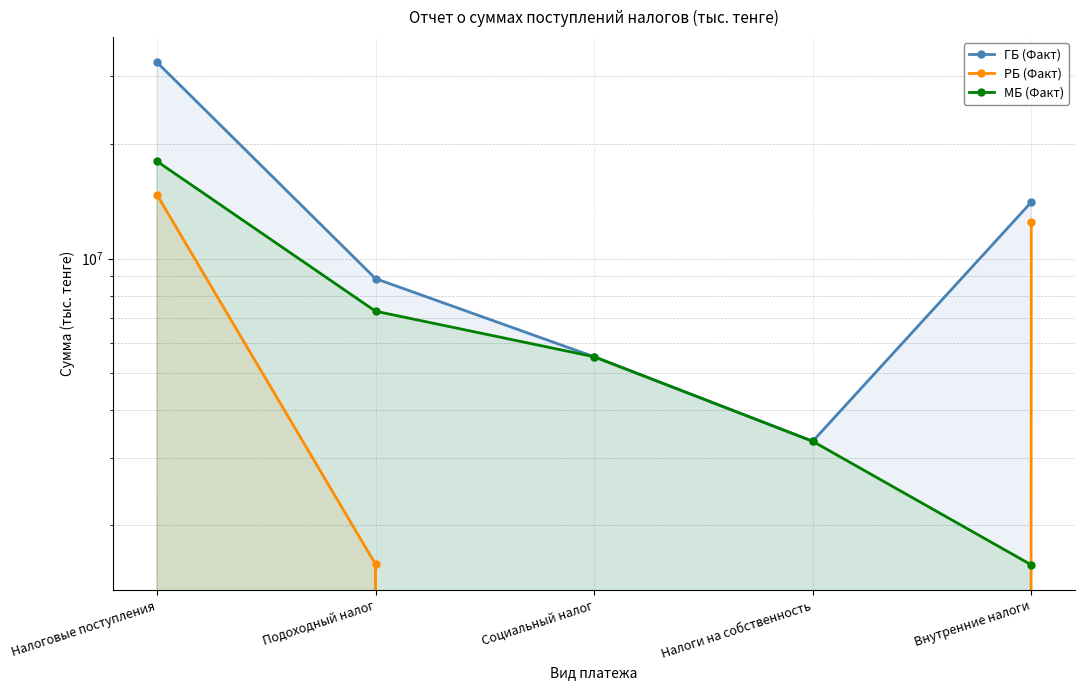

What is the spread (max minus min) of values at Внутренние налоги?

12479094